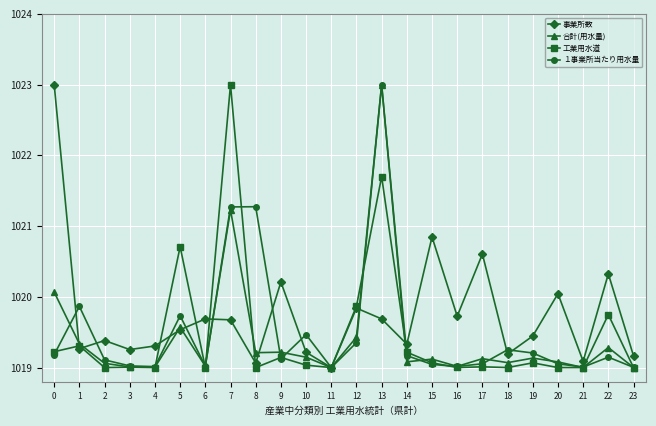

What are all the series names shown in the legend?

事業所数, 合計(用水量), 工業用水道, １事業所当たり用水量